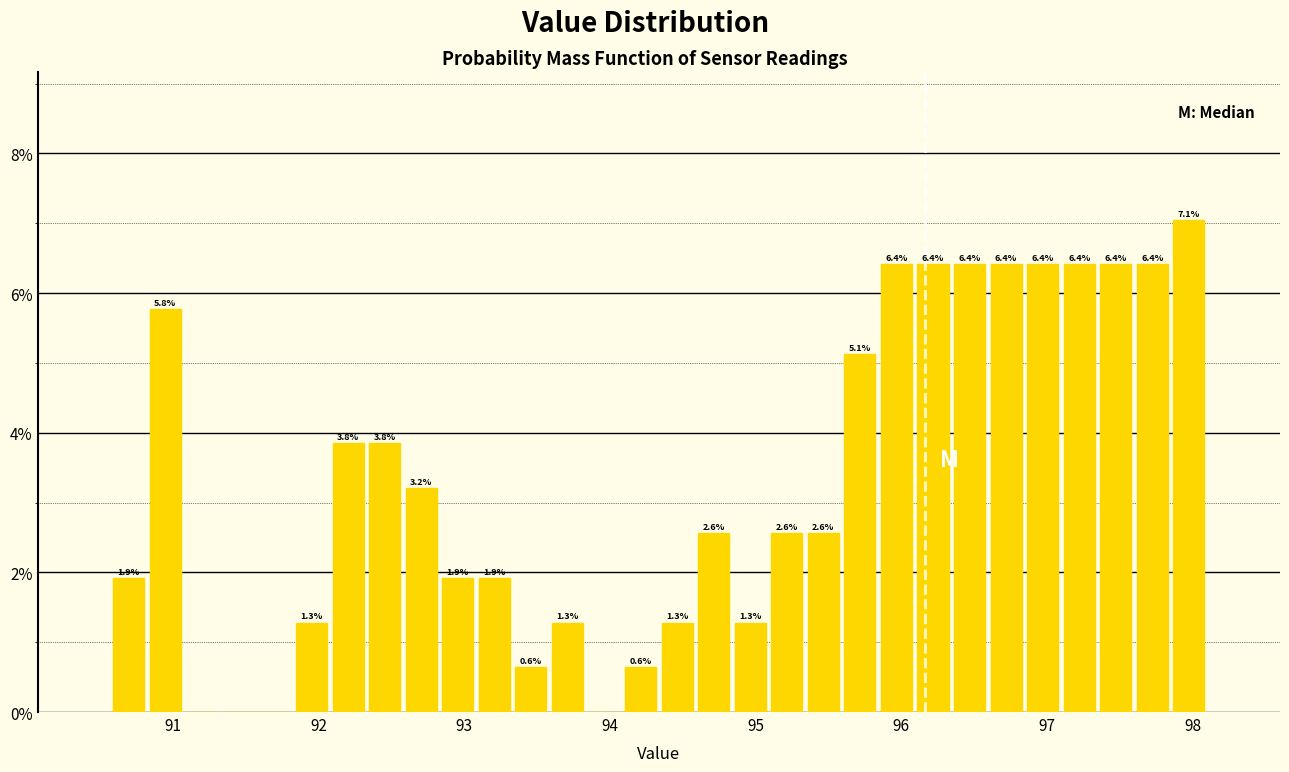

Read against the x-axis, roughly where is the centre of the tallest bar?

98.0